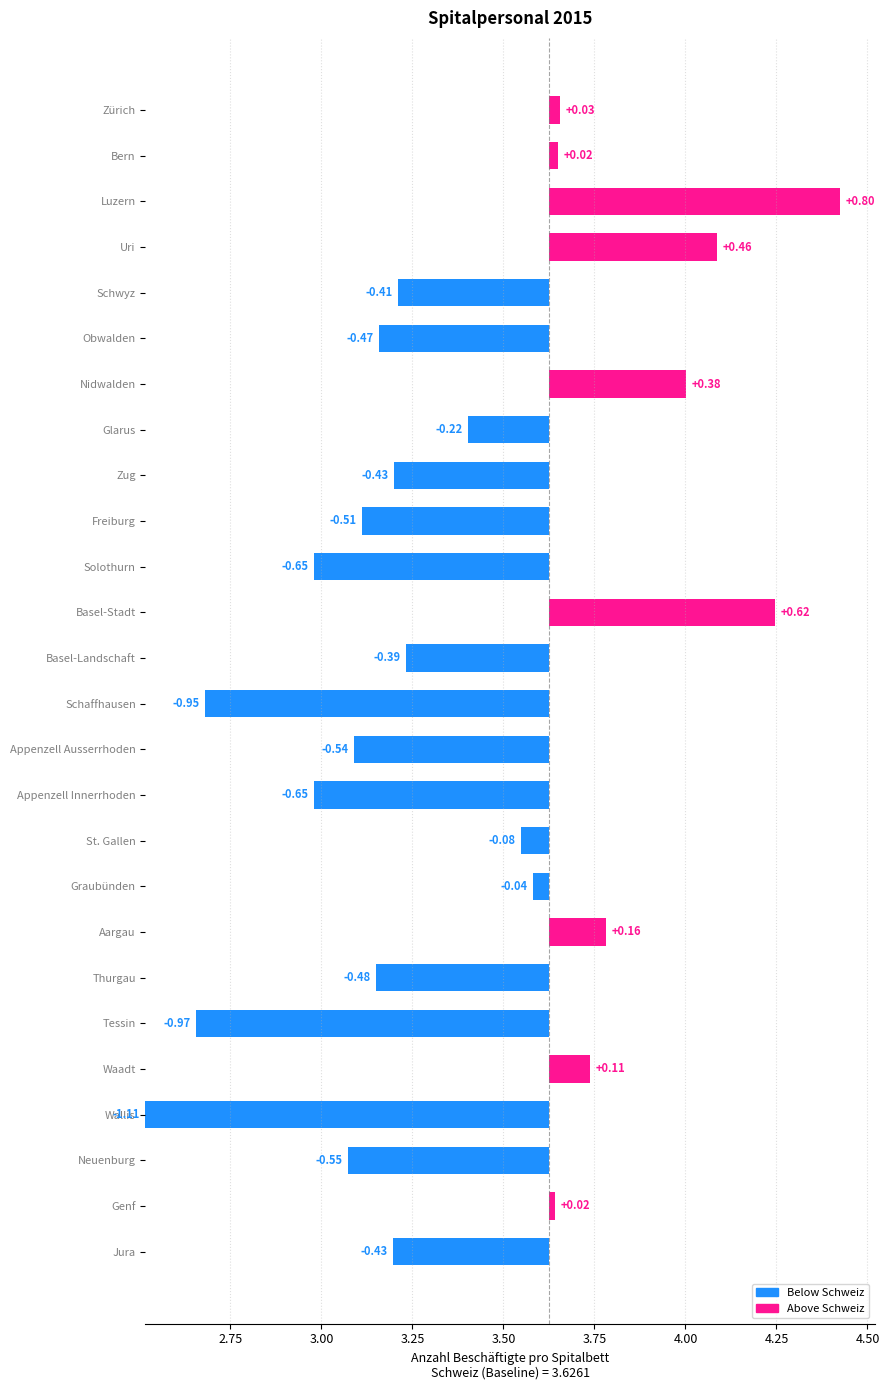

What value does the data have at Appenzell Innerrhoden?

3.0